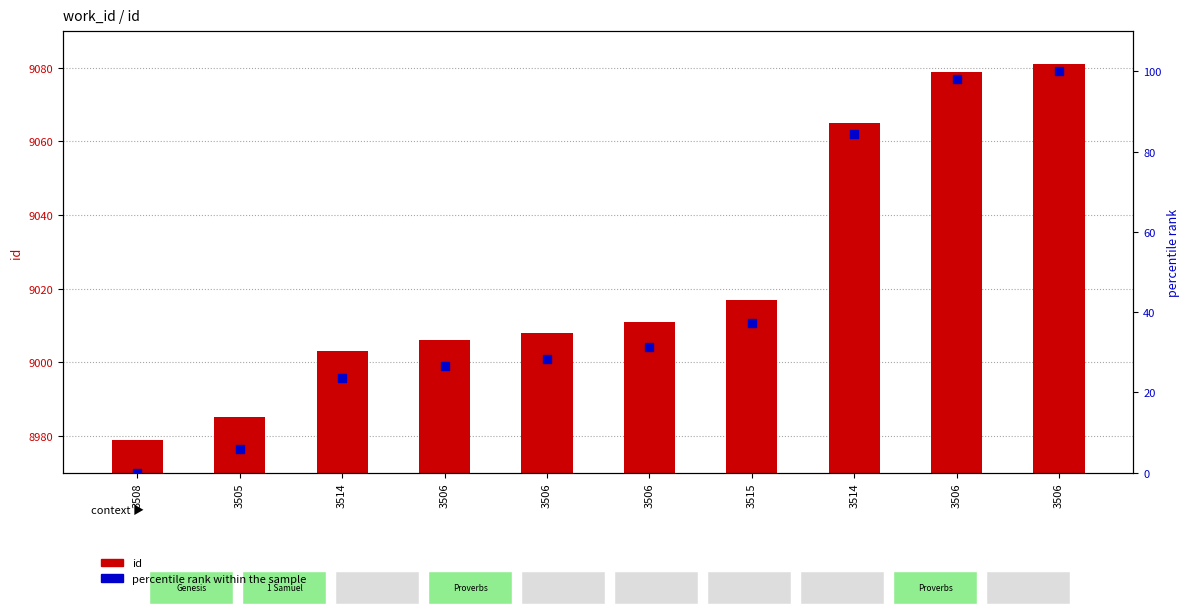

Is the value of percentile rank within the sample at 3514 greater than the value of id at 3508?

No